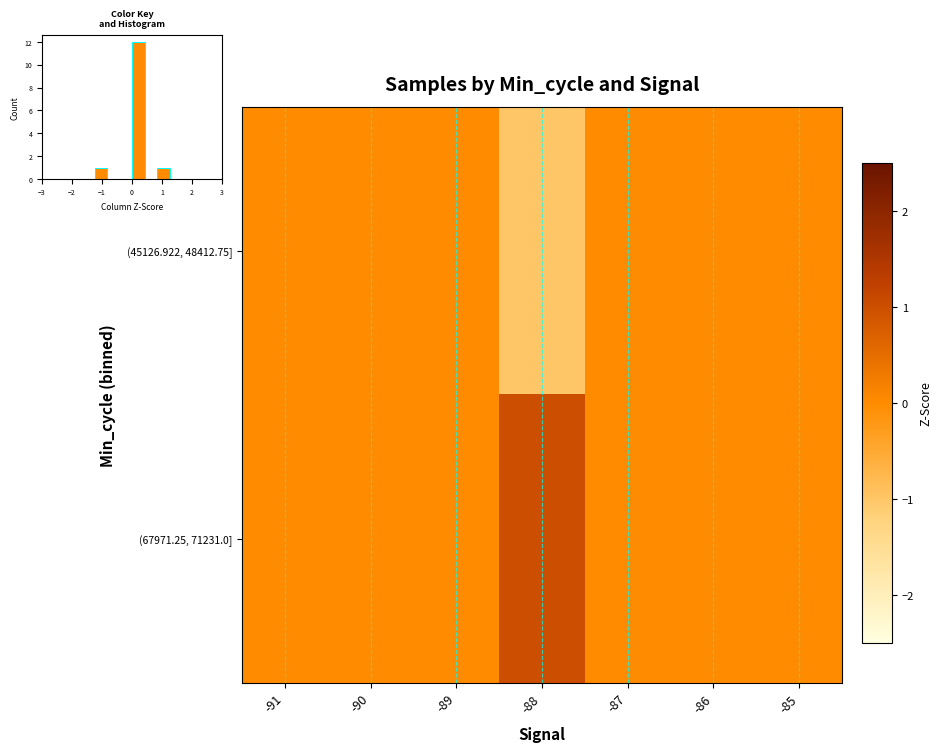

Where is (67971.25, 71231.0] nearest to the value 0?

-91